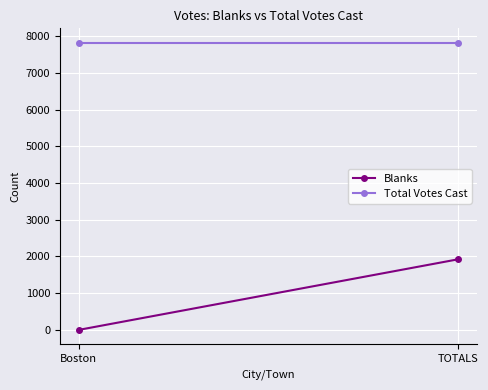

What is the total value across all series at TOTALS?

9751